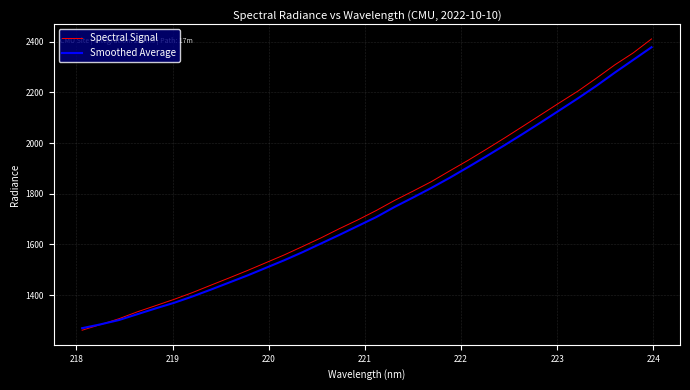

What is the greatest value displayed?

2410.7